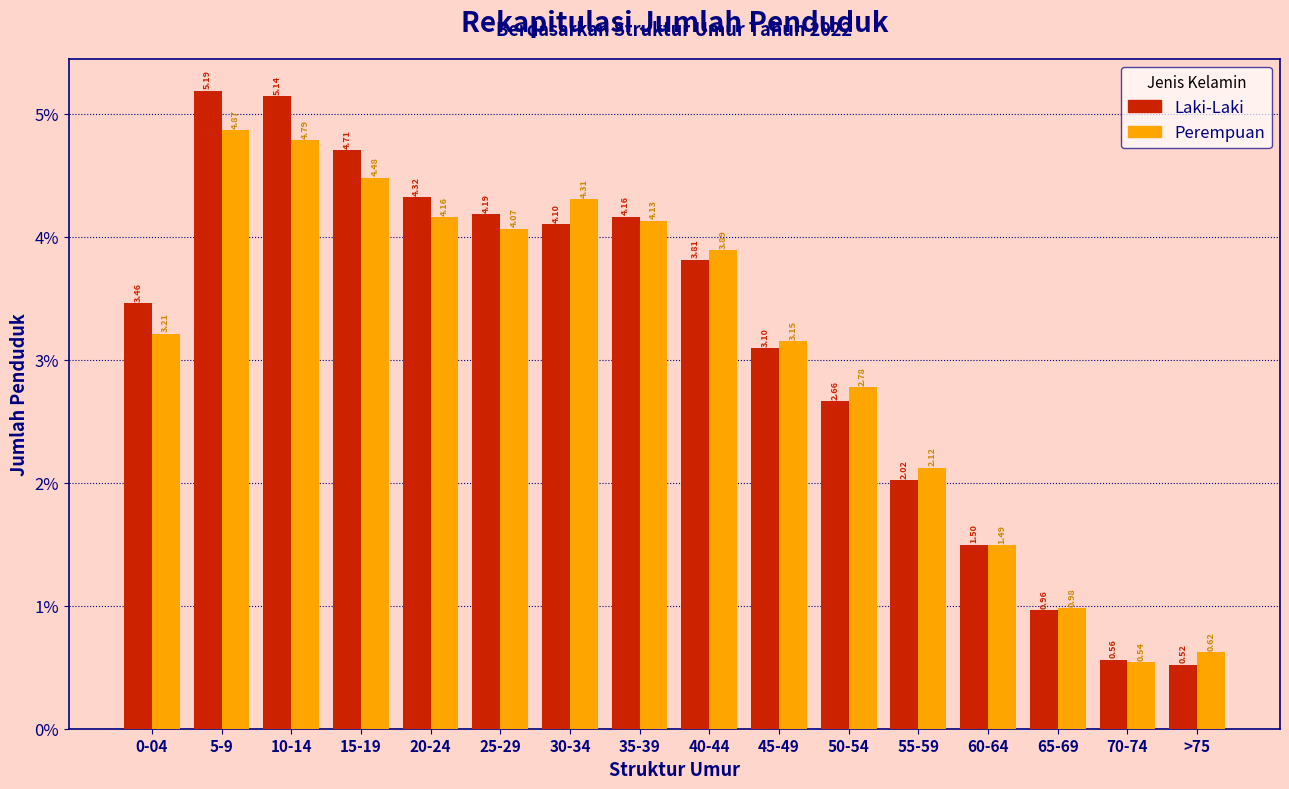

Rank the series by their average value, from lowest to highest.

Perempuan, Laki-Laki